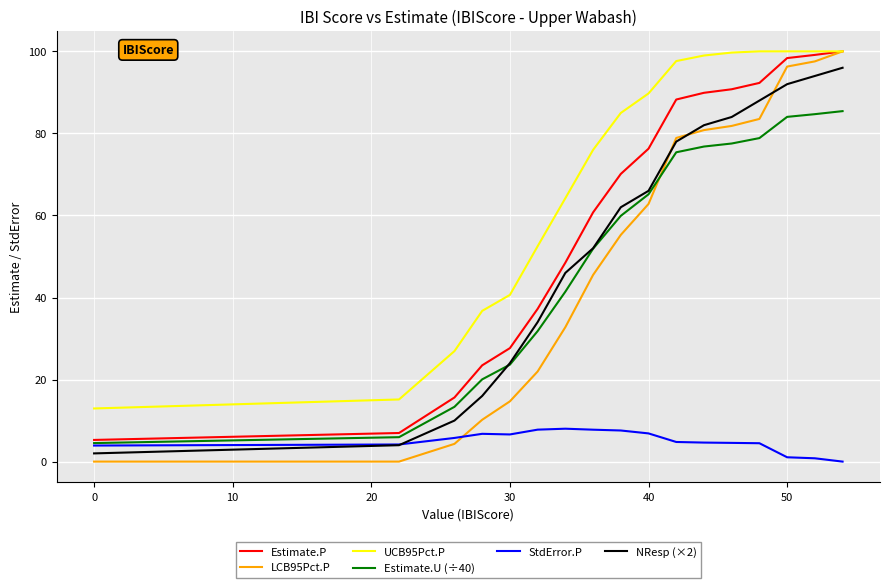

True or false: NResp (×2) and Estimate.P intersect in this chart.

False